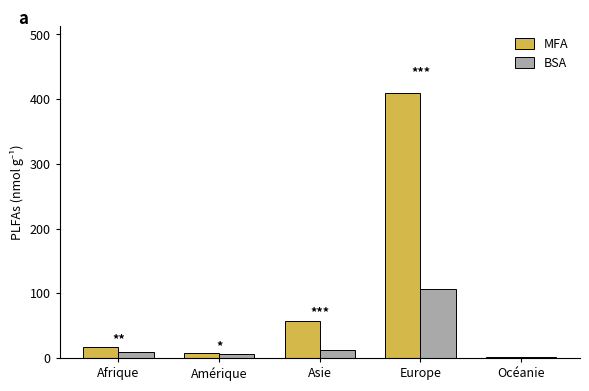

Reading right to left, what are all the values shown in this chart?

MFA: Océanie=1	Europe=410	Asie=57	Amérique=7	Afrique=17
BSA: Océanie=1	Europe=107	Asie=12	Amérique=6	Afrique=9